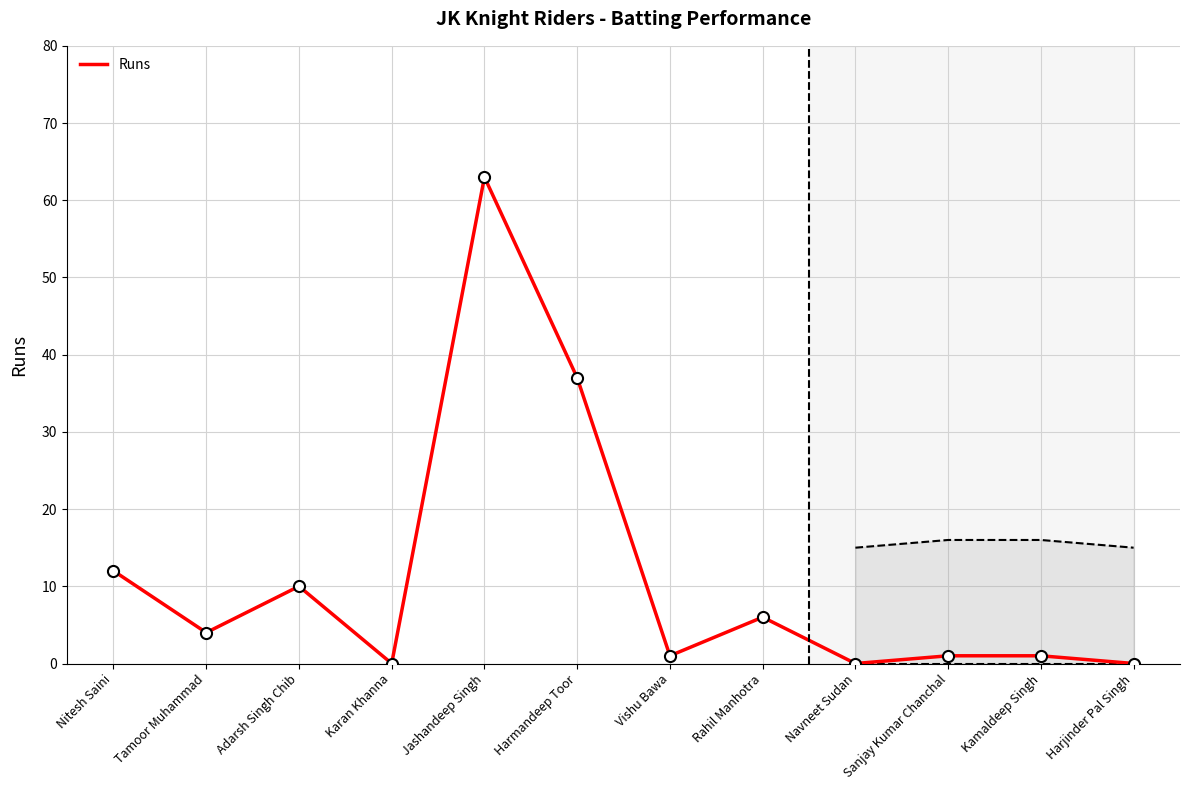

Is it true that the value at Karan Khanna is -39?

False